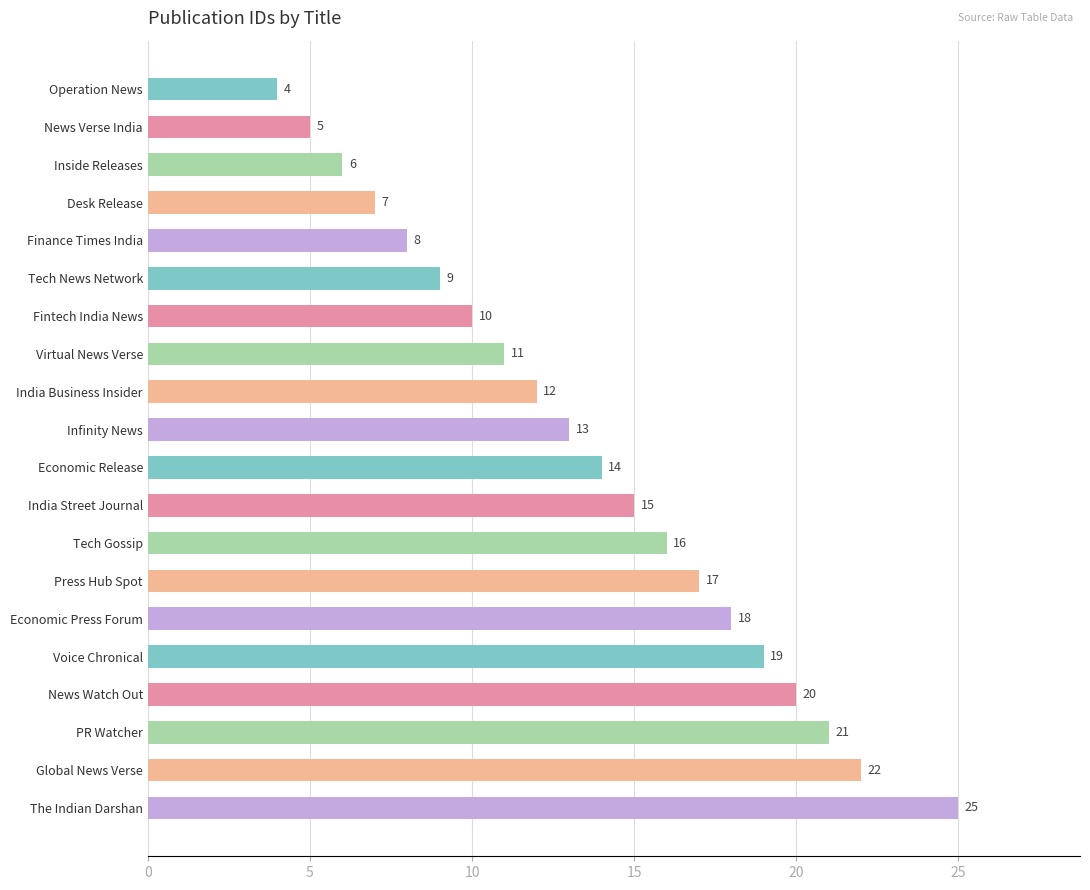

Rank the categories by value from lowest to highest.

Operation News, News Verse India, Inside Releases, Desk Release, Finance Times India, Tech News Network, Fintech India News, Virtual News Verse, India Business Insider, Infinity News, Economic Release, India Street Journal, Tech Gossip, Press Hub Spot, Economic Press Forum, Voice Chronical, News Watch Out, PR Watcher, Global News Verse, The Indian Darshan